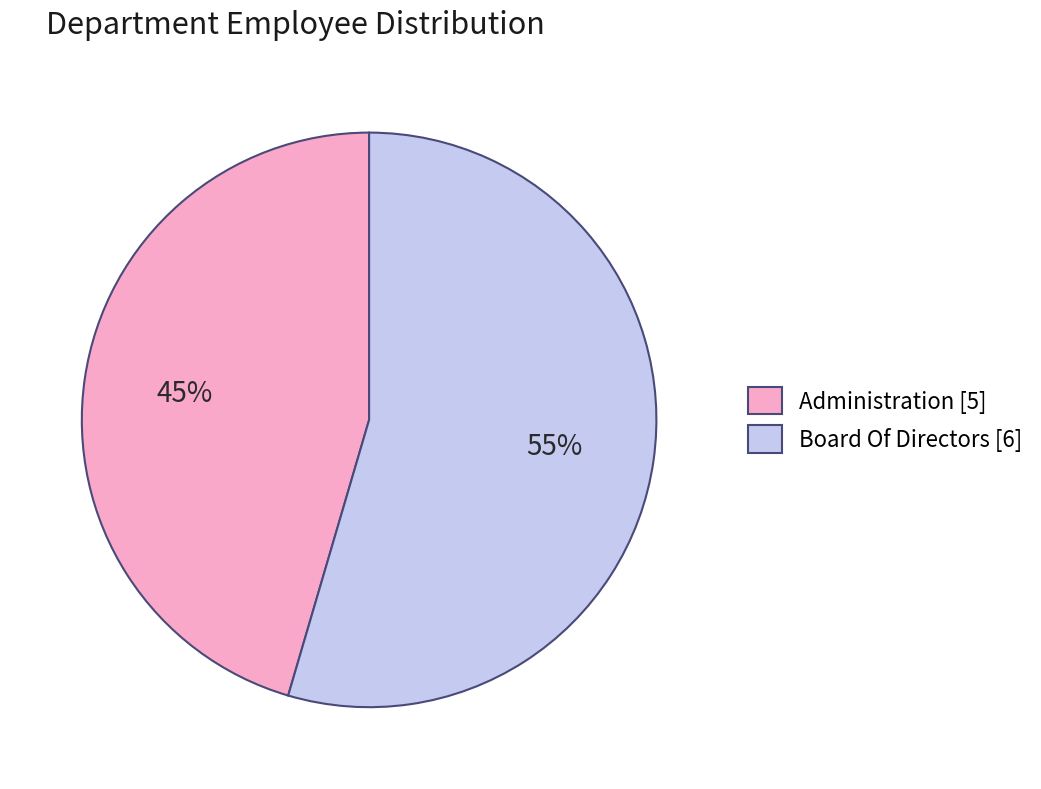

What percentage is the Board Of Directors slice, to the nearest percent?

55%